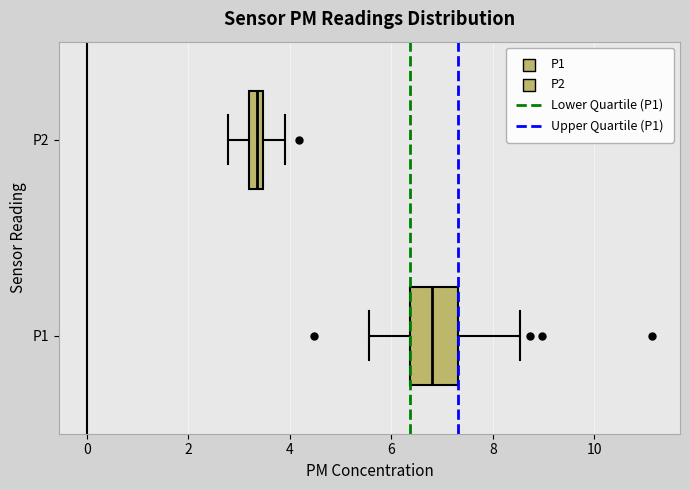

Which box is the widest, from its left edge to its right edge?

P1